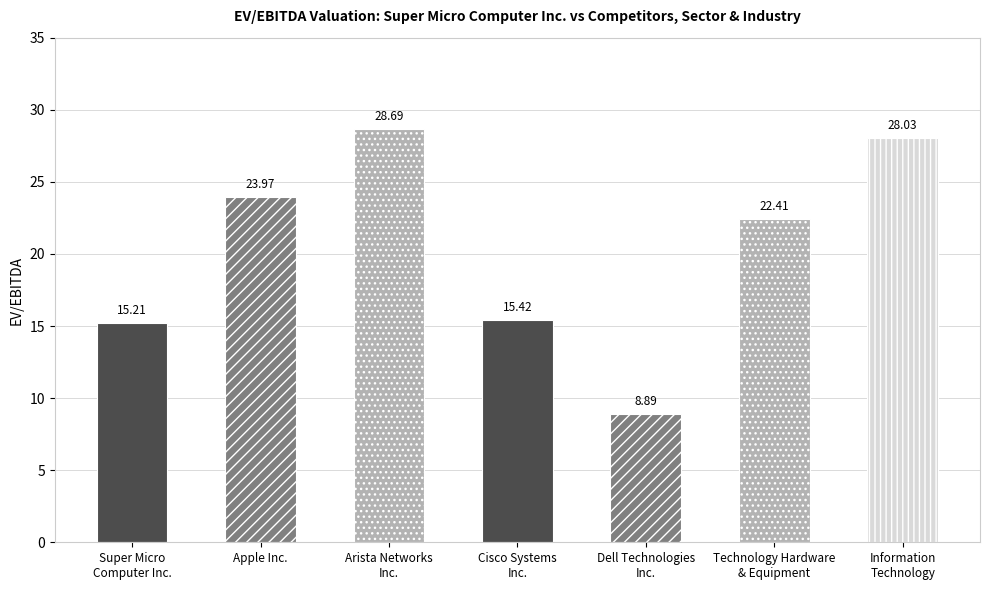

What is the change in value from Dell Technologies
Inc. to Technology Hardware
& Equipment?

+13.5